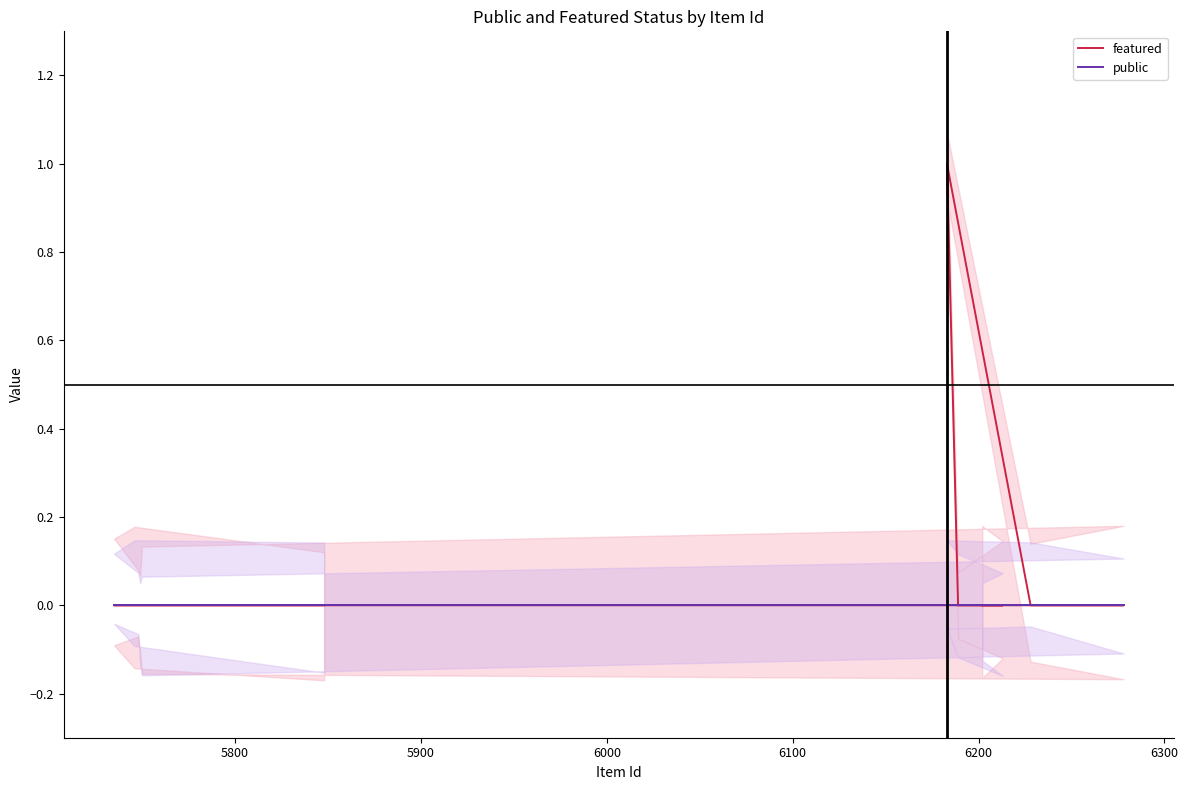

The value of featured at 10 is 1. True or false?

False